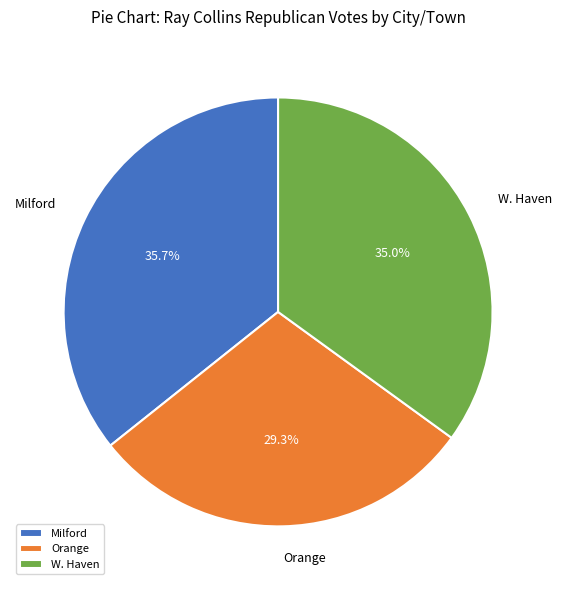

To the nearest percent, what is the difference between the Orange and Milford slice percentages?

6%